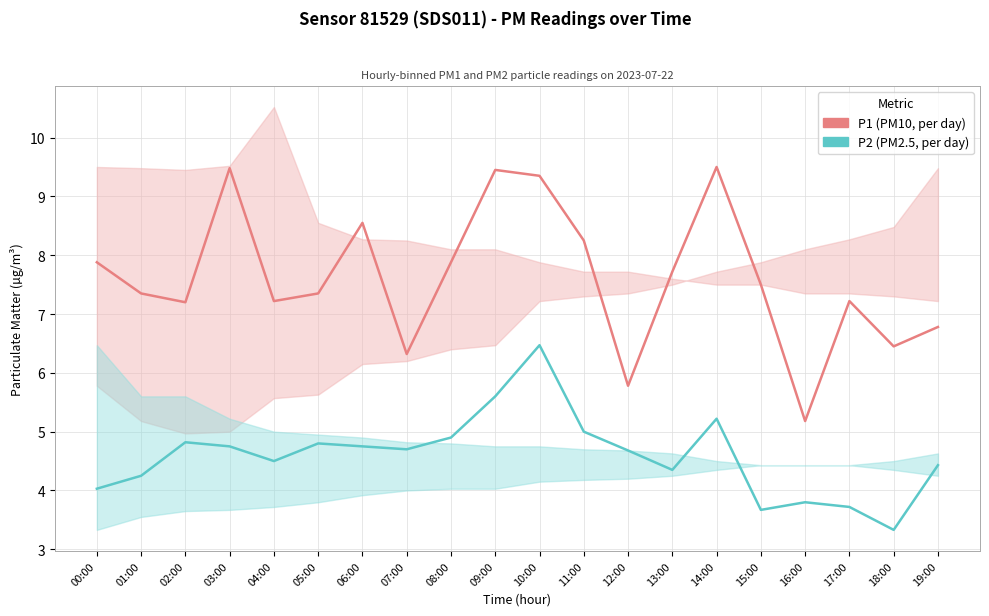

What is the highest value of the P2 (PM2.5) series?

6.5